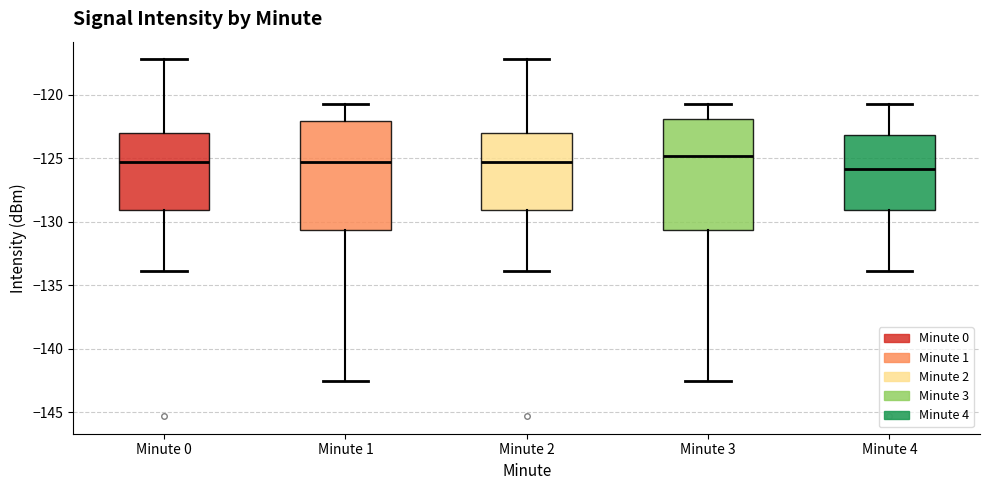

Where does the upper whisker of the box for Minute 0 end on the y-axis? The values are not printed on the chart, so give them approximately, as read against the axis.

-117.0